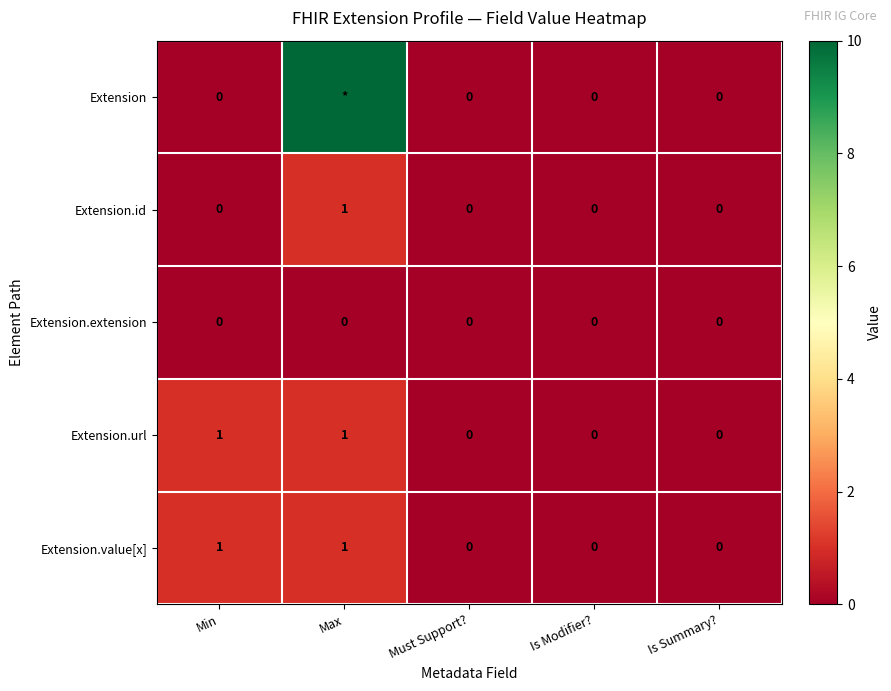

The value of Extension.extension at Min is 0. True or false?

True